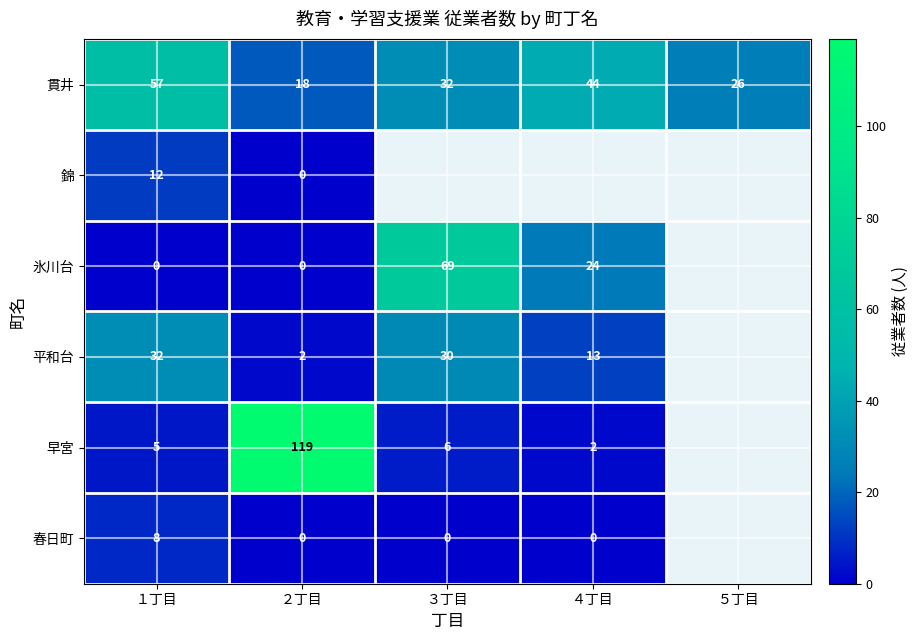

The value of 春日町 at １丁目 is 2. True or false?

False